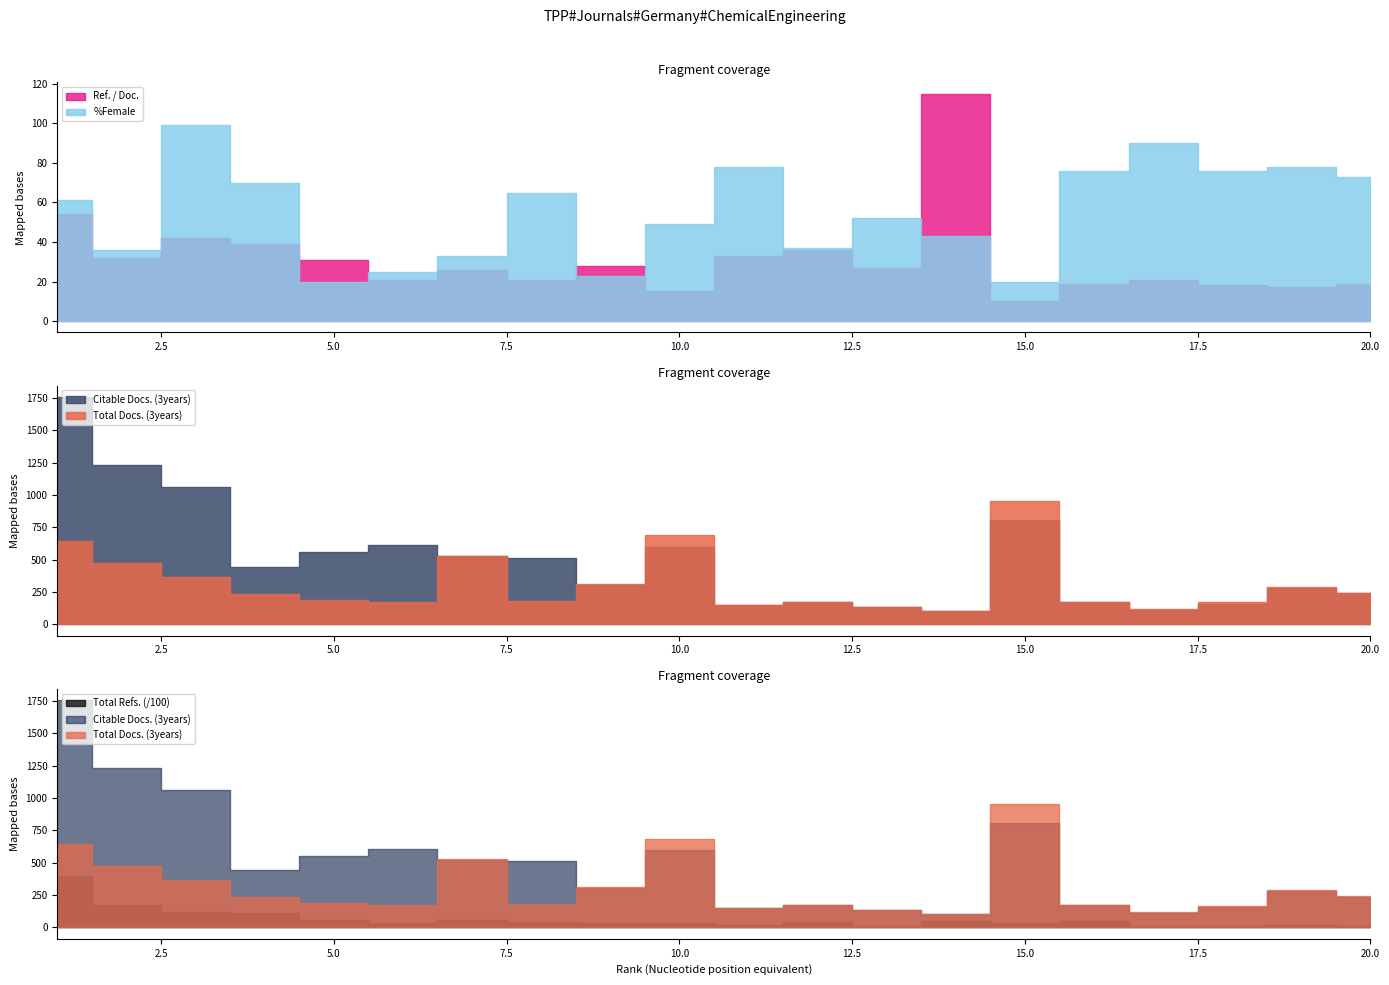

True or false: Total Docs. (3years) and %Female cross at least once.

False